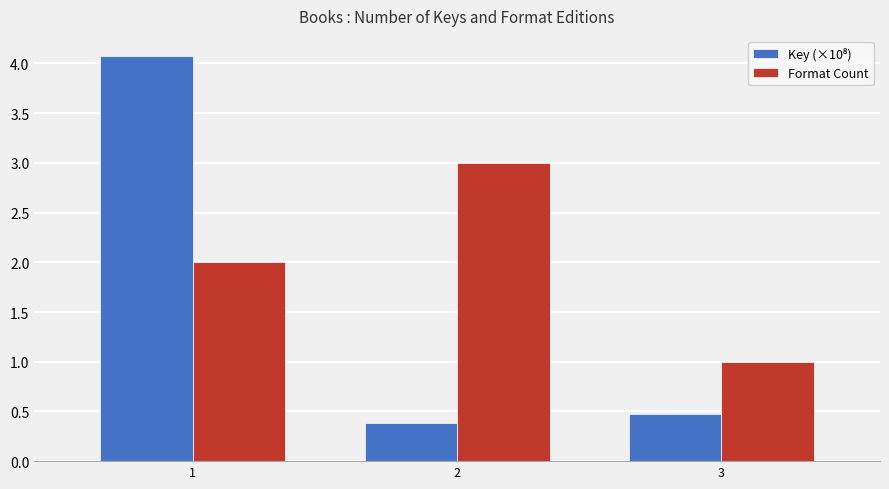

How many bars are there in total?

6